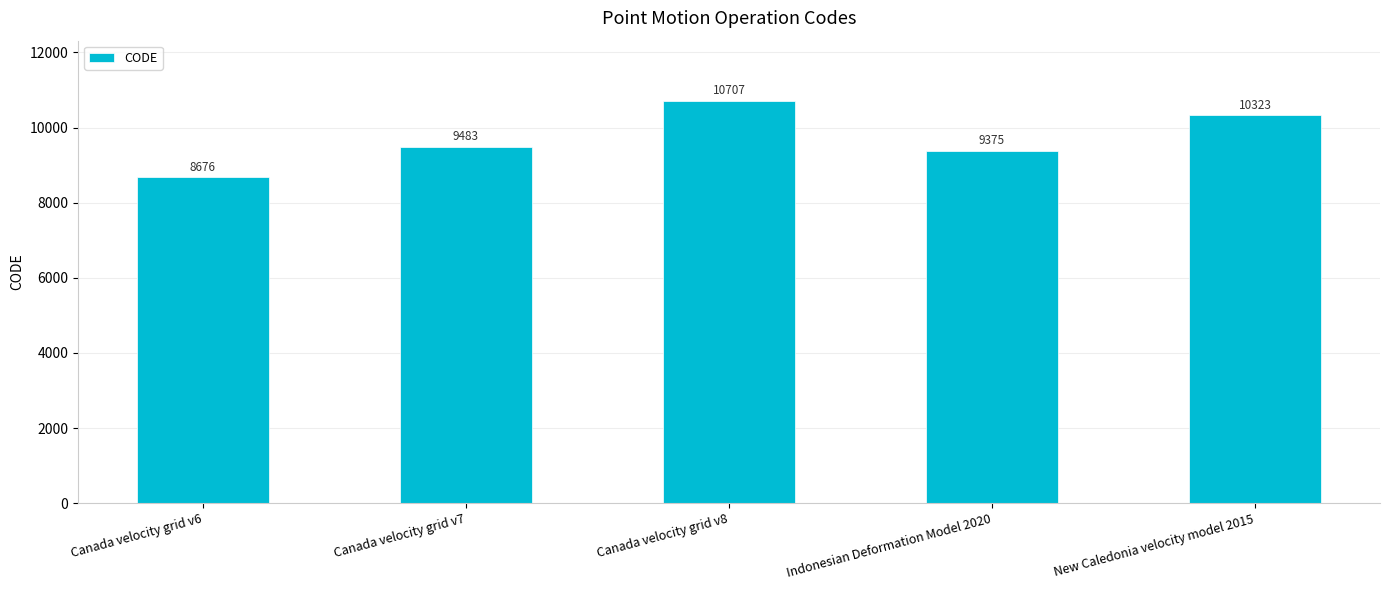

Count the number of data series in this chart.

1